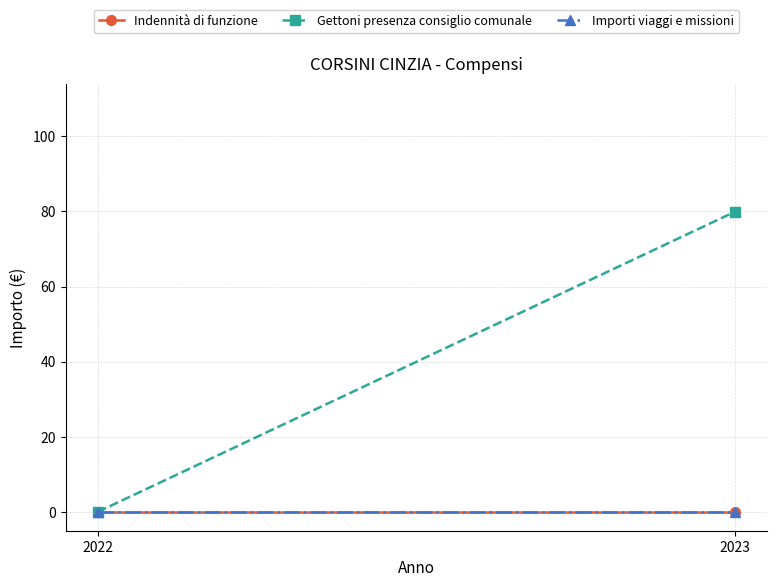

Which series has the largest range (max minus min)?

Gettoni presenza consiglio comunale